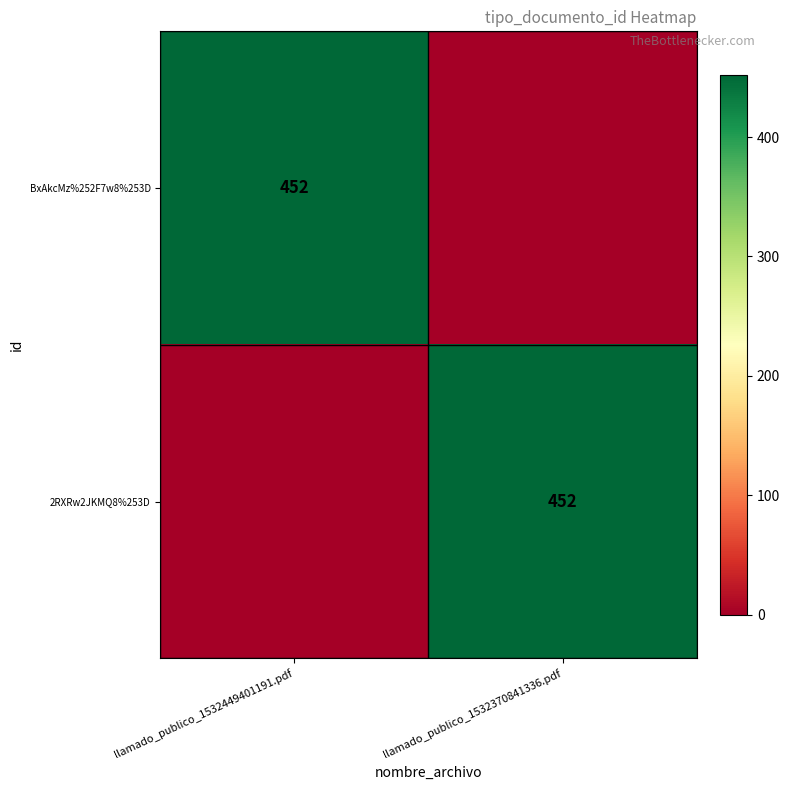

The 2RXRw2JKMQ8%253D series shows 634 at llamado_publico_1532370841336.pdf. True or false?

False